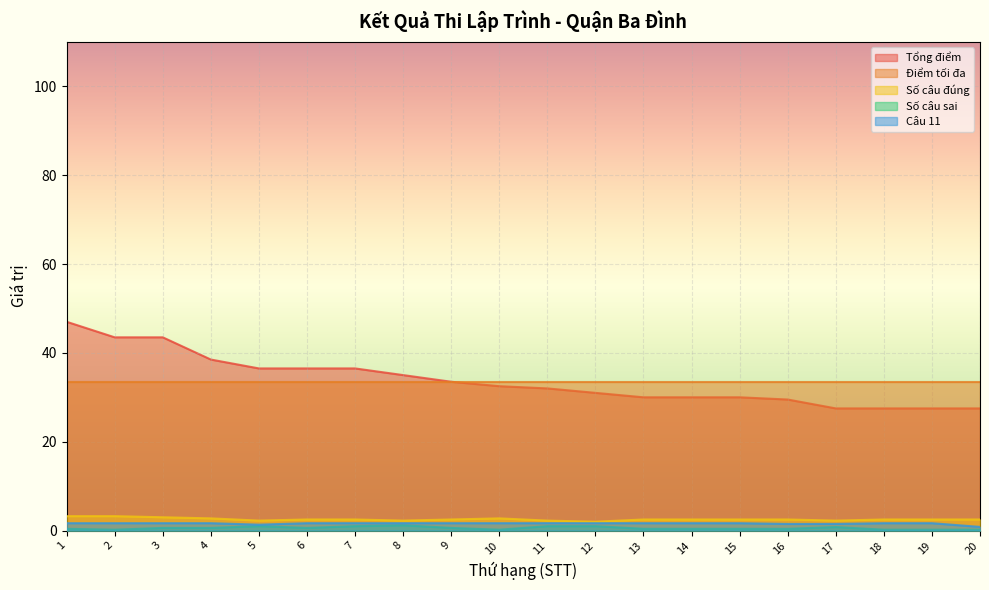

Which series has the widest spread of values?

Tổng điểm